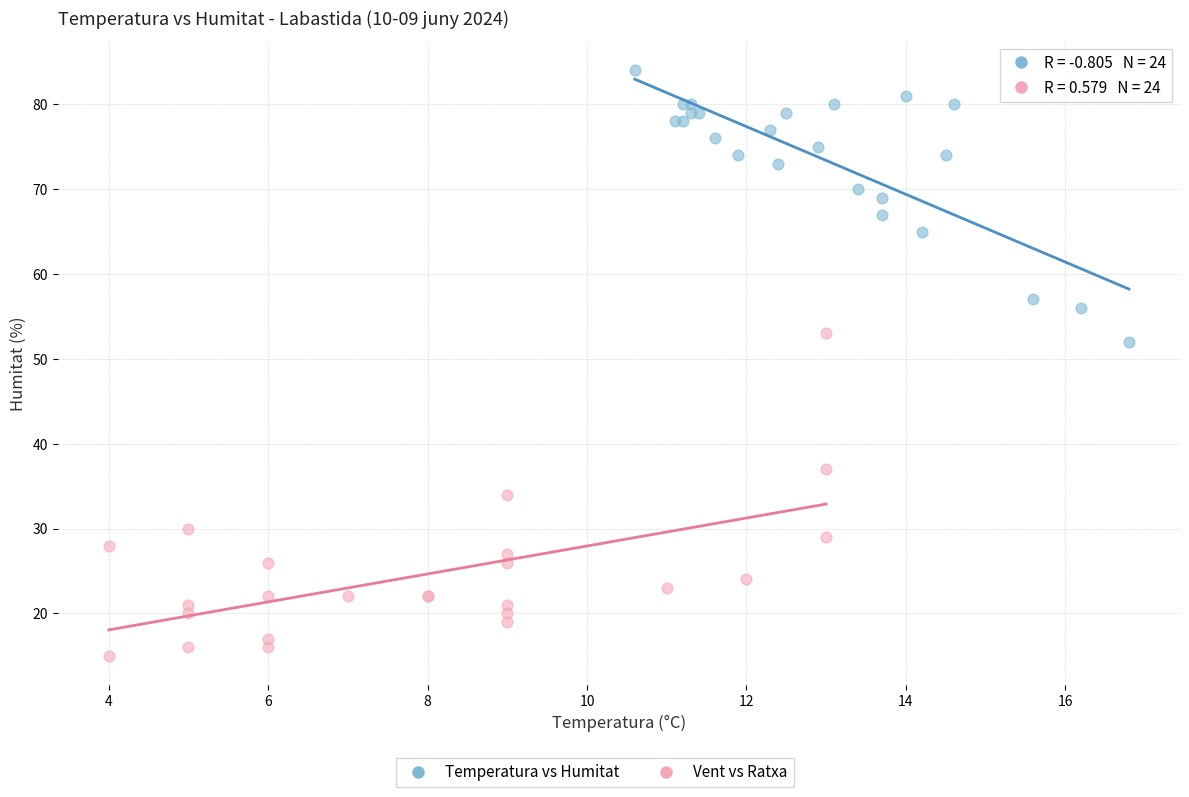

Which series contains the lowest Y value?

Vent vs Ratxa